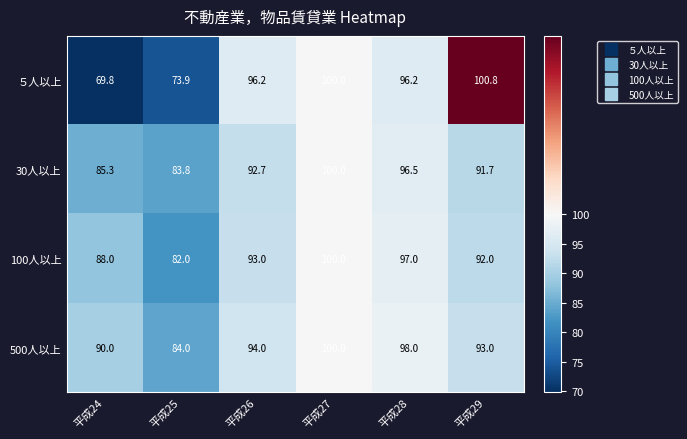

What is the difference between the highest and lowest values at 平成26?

3.5